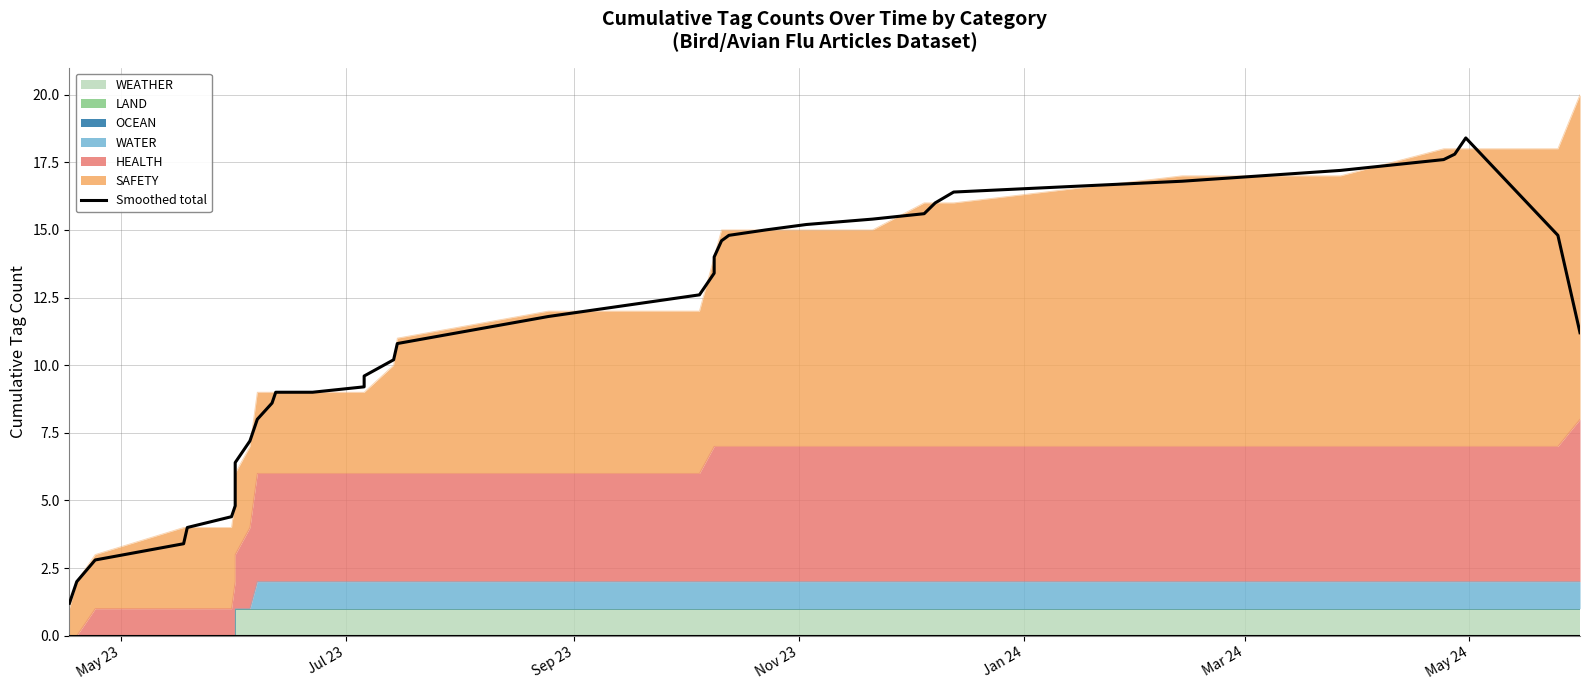

What is the value of the 39th point from the left?

14.8